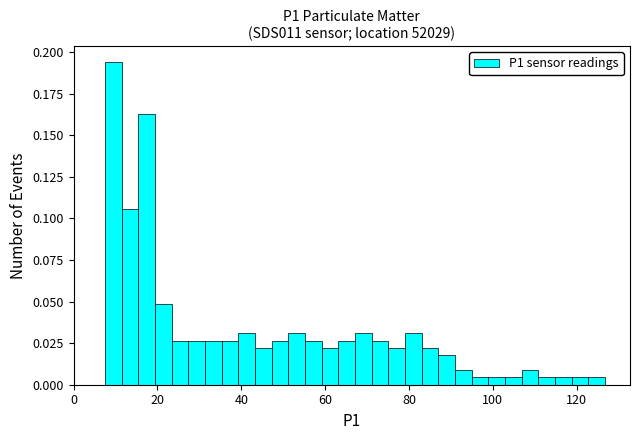

Read against the x-axis, roughly where is the centre of the tallest bar?

10